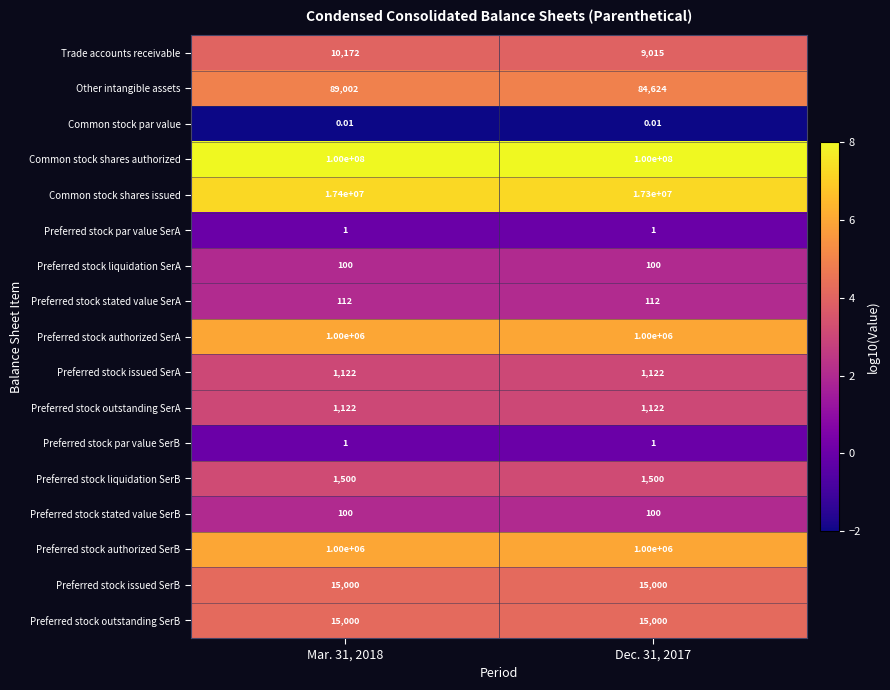

Is the value of Preferred stock liquidation SerB at Mar. 31, 2018 greater than the value of Preferred stock issued SerA at Dec. 31, 2017?

Yes